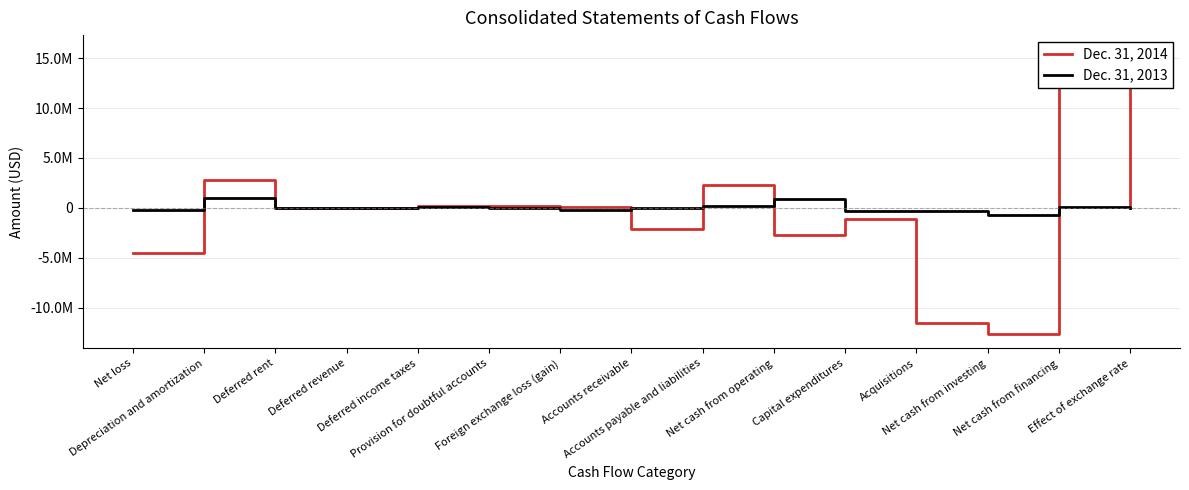

Where does the Dec. 31, 2014 series first go above 9088?

Depreciation and amortization